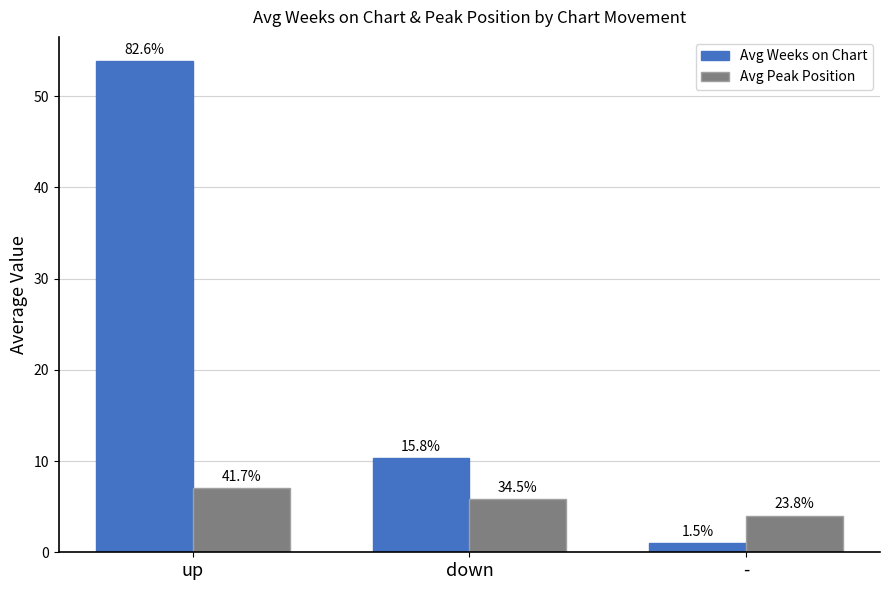

Are the bars grouped side by side (vs. stacked)?

Yes